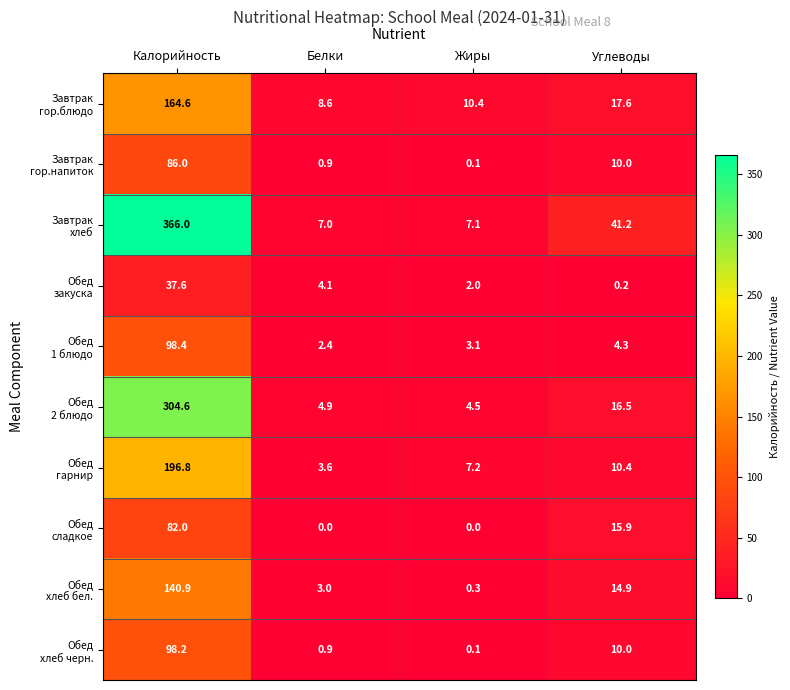

What is the difference between the highest and lowest values at Жиры?

10.4